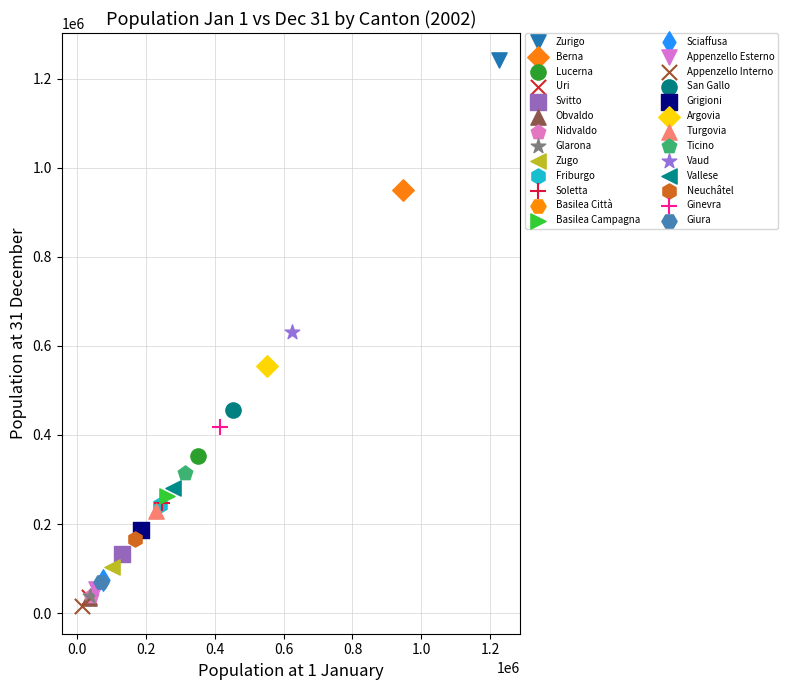

Which series contains the lowest Y value?

Appenzello Interno